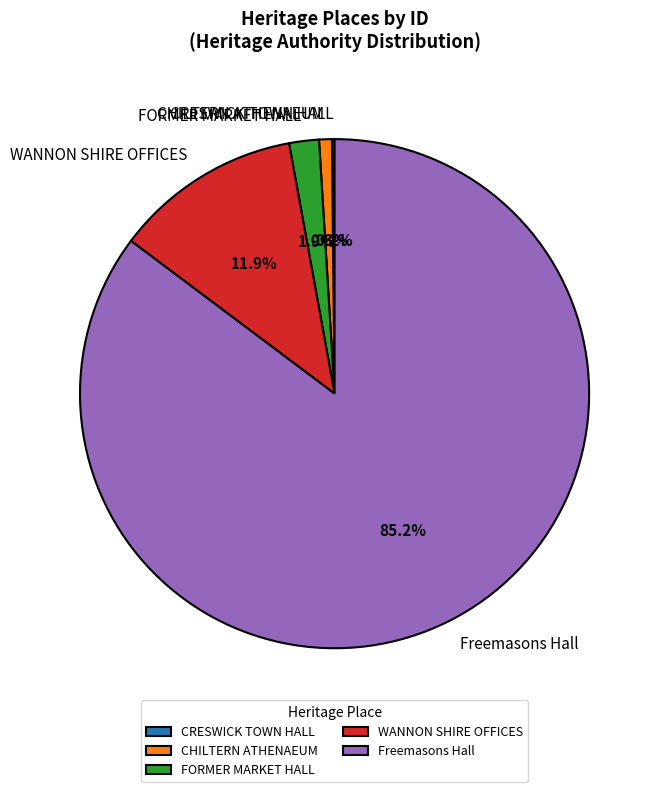

Between FORMER MARKET HALL and CHILTERN ATHENAEUM, which is larger?

FORMER MARKET HALL